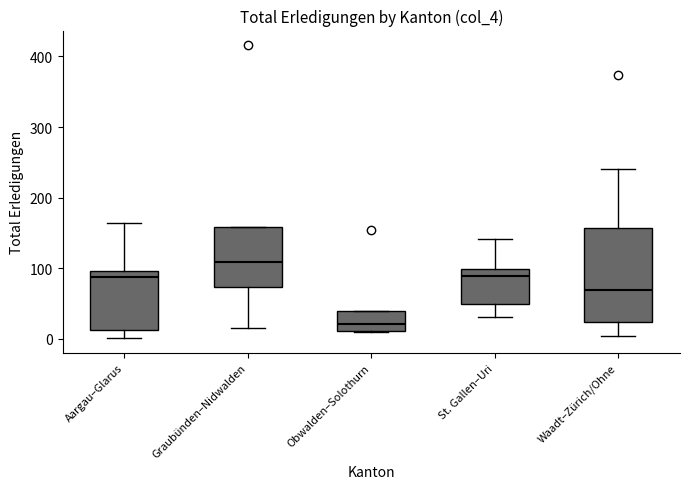

Reading left to right, read every box against the y-axis: the position of its median line, the range the box covers, and the ends of its whiskers. The values are not printed on the chart, so give them approximately, as read against the axis.

Aargau–Glarus: median 90, box 10 to 100, whiskers 0 to 160
Graubünden–Nidwalden: median 110, box 70 to 160, whiskers 20 to 160
Obwalden–Solothurn: median 20, box 10 to 40, whiskers 10 to 40
St. Gallen–Uri: median 90, box 50 to 100, whiskers 30 to 140
Waadt–Zürich/Ohne: median 70, box 20 to 160, whiskers 0 to 240